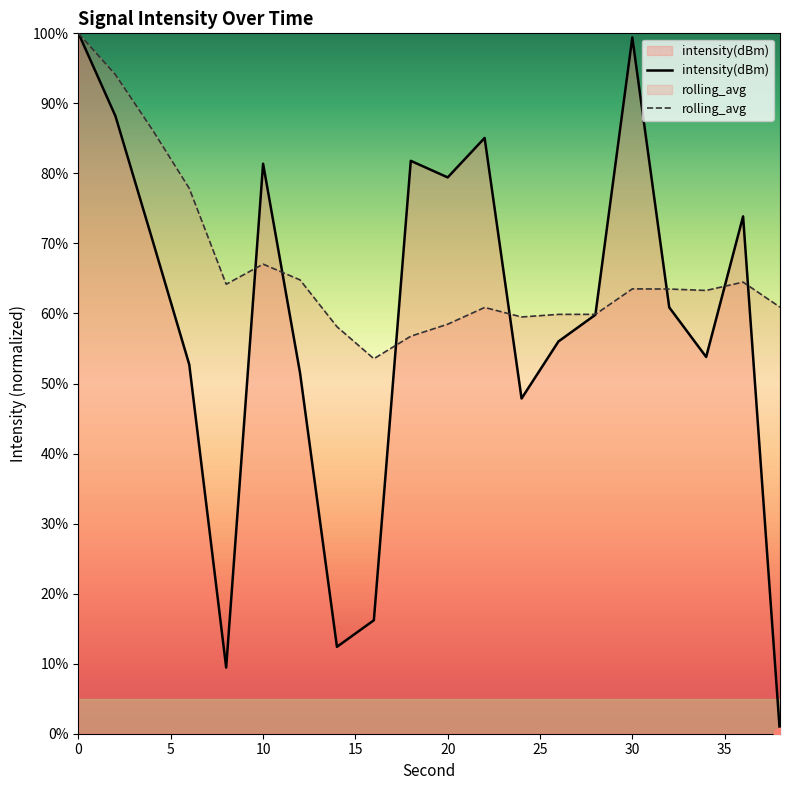

At how many categories does at least one series exceed 79?

8